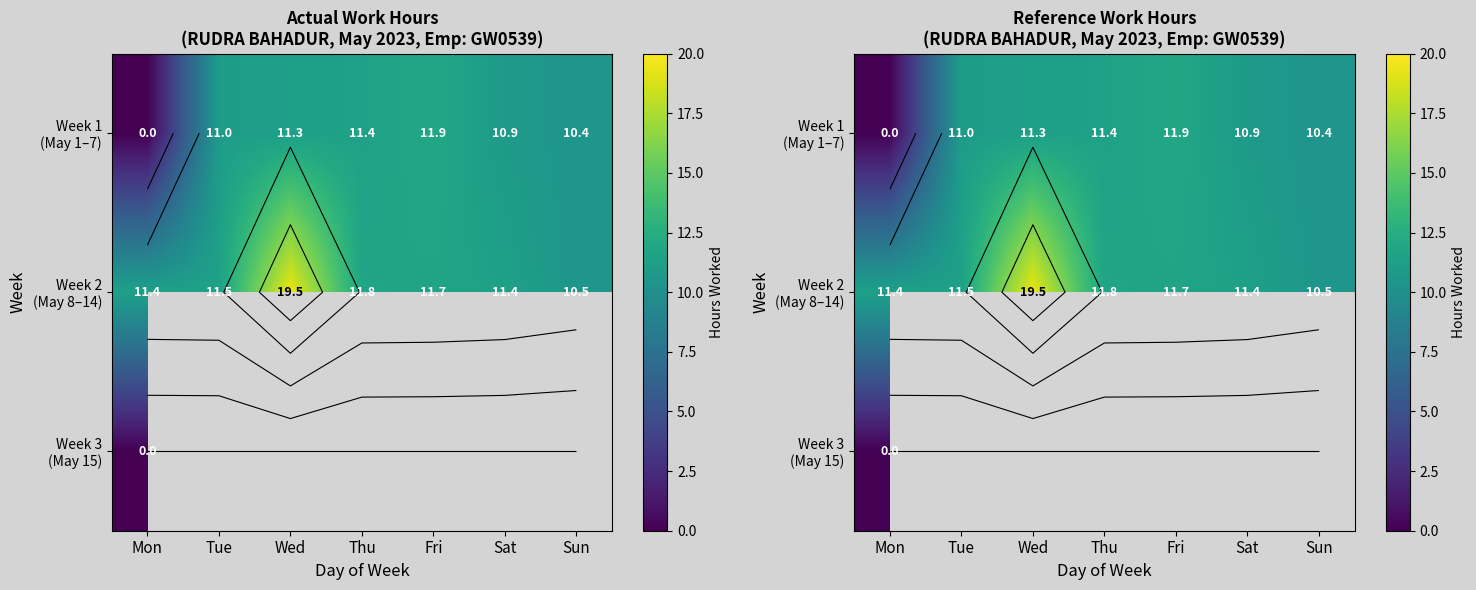

Is it true that Week 1 (May 1–7) equals 19.2 at Tue?

False